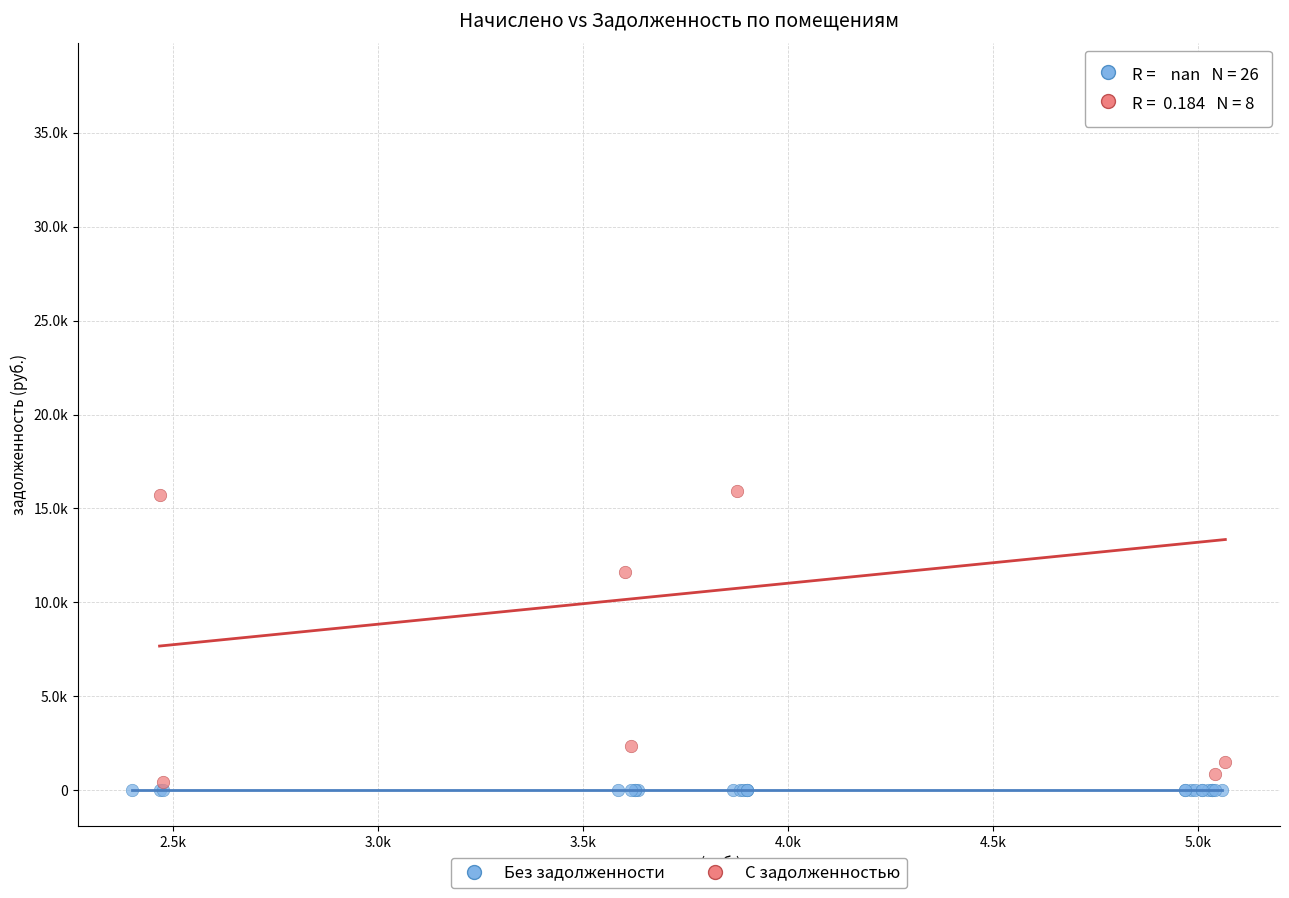

Which series contains the lowest Y value?

Без задолженности